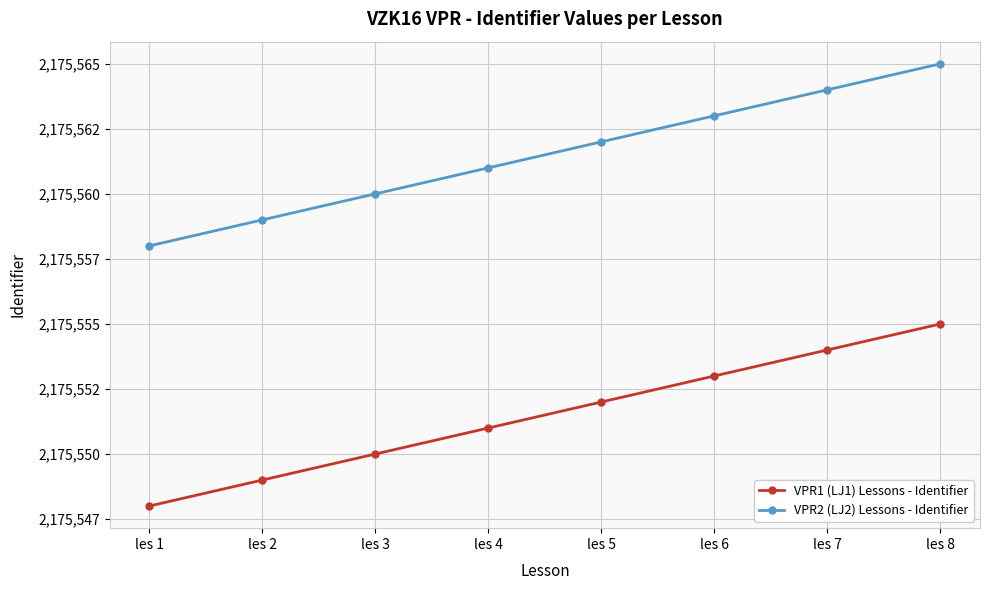

What is the difference between the second highest and second lowest values in the VPR2 (LJ2) Lessons - Identifier series?

5